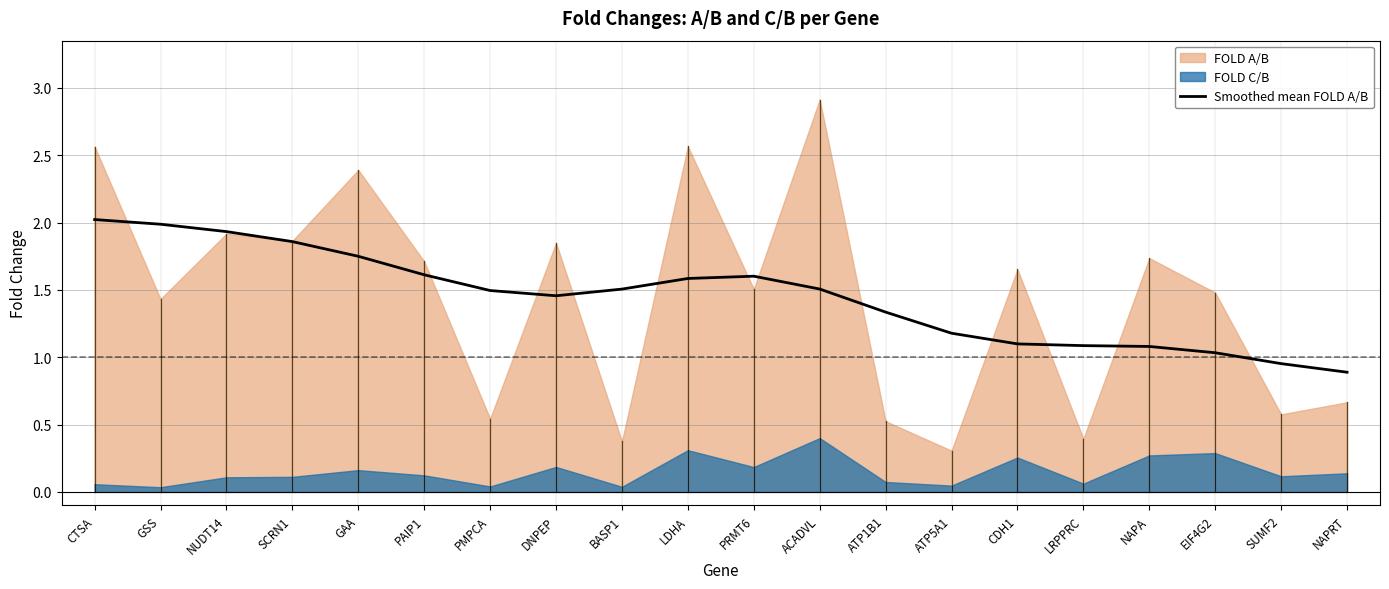

The value at GSS is 1.4. True or false?

False